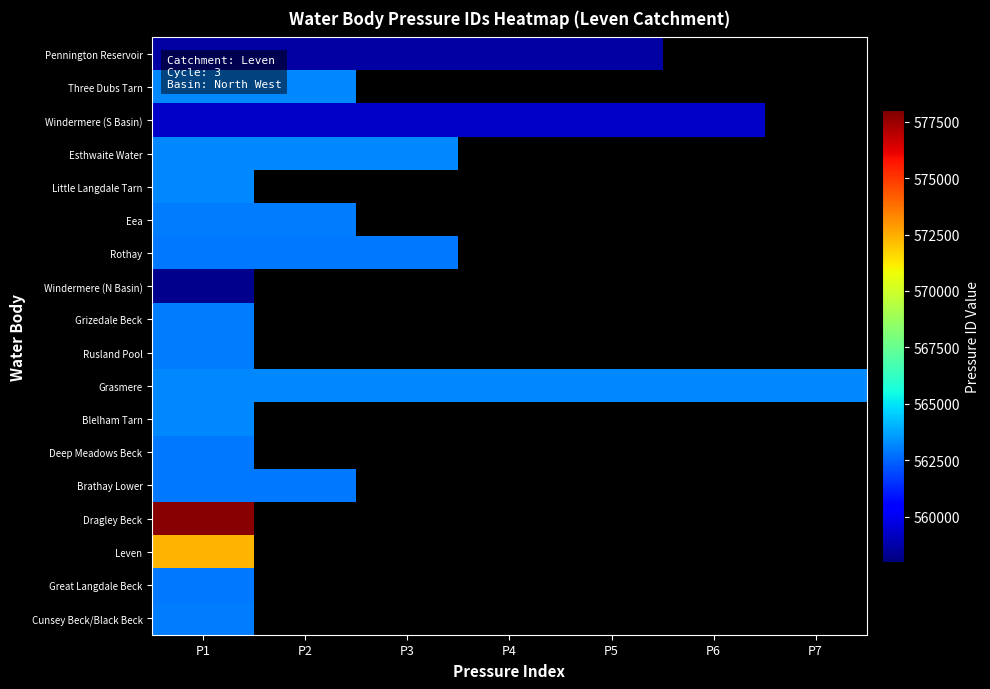

The Three Dubs Tarn series shows 563224.0 at P2. True or false?

True